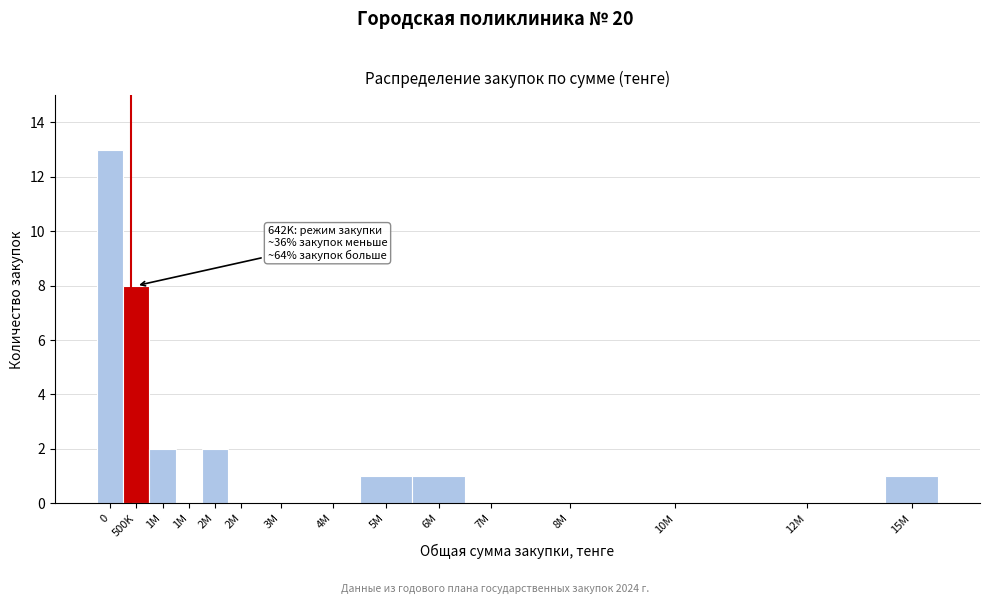

Are the bars horizontal?

No